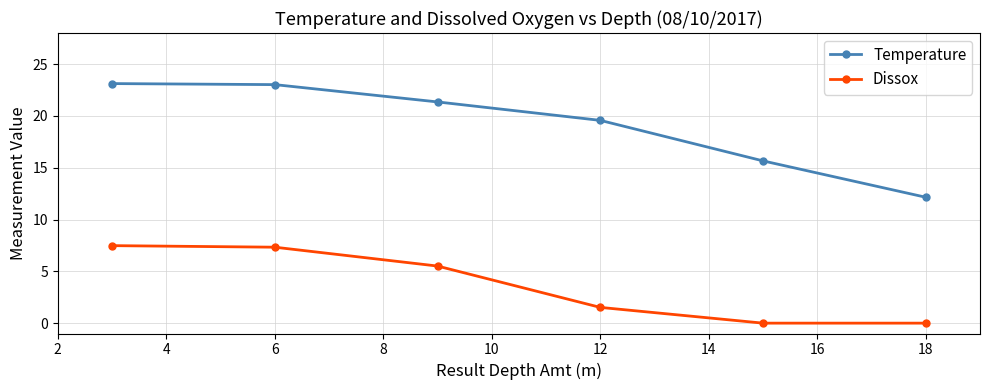

Is this an area chart (filled region under the line)?

No